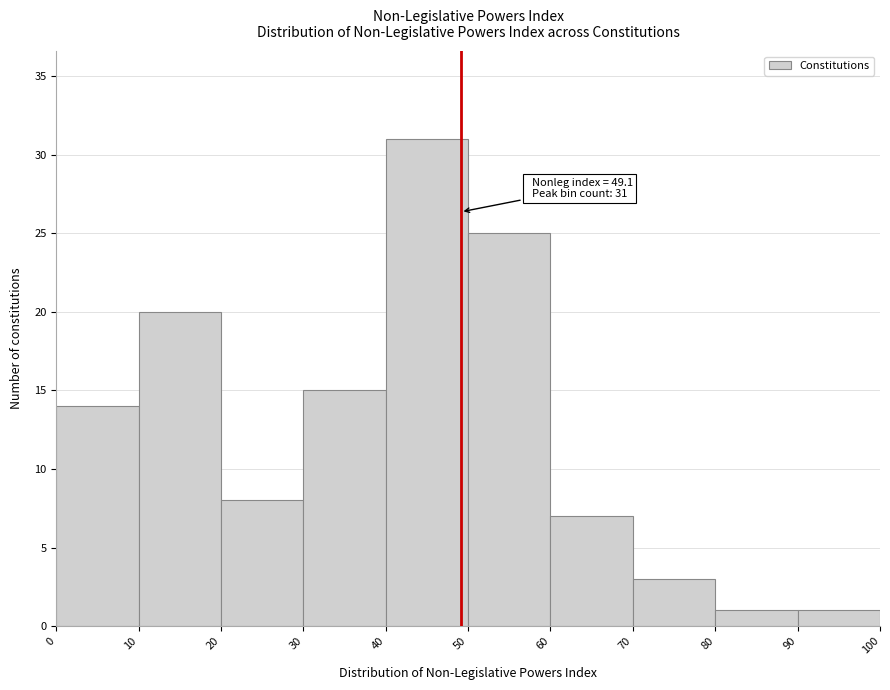

Which range on the x-axis has the tallest bar?

40 to 50